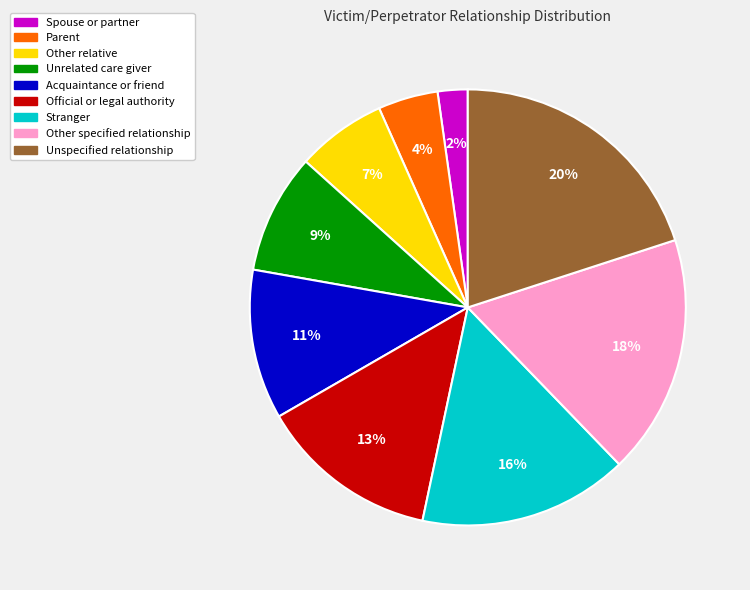

True or false: Unspecified relationship accounts for 20% of the total.

True